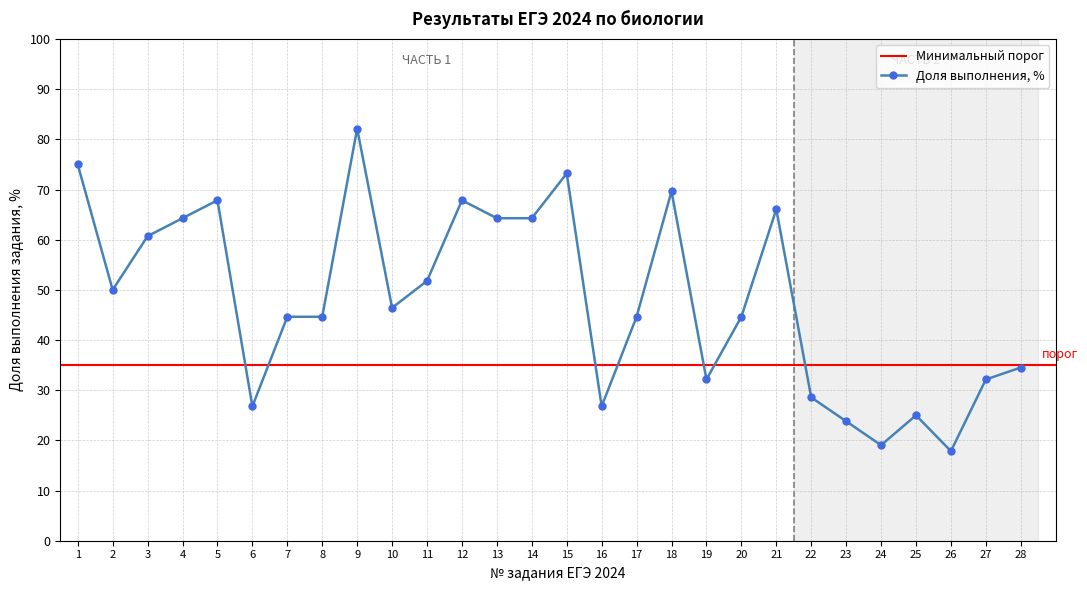

What is the difference between the second highest and second lowest values?

56.0